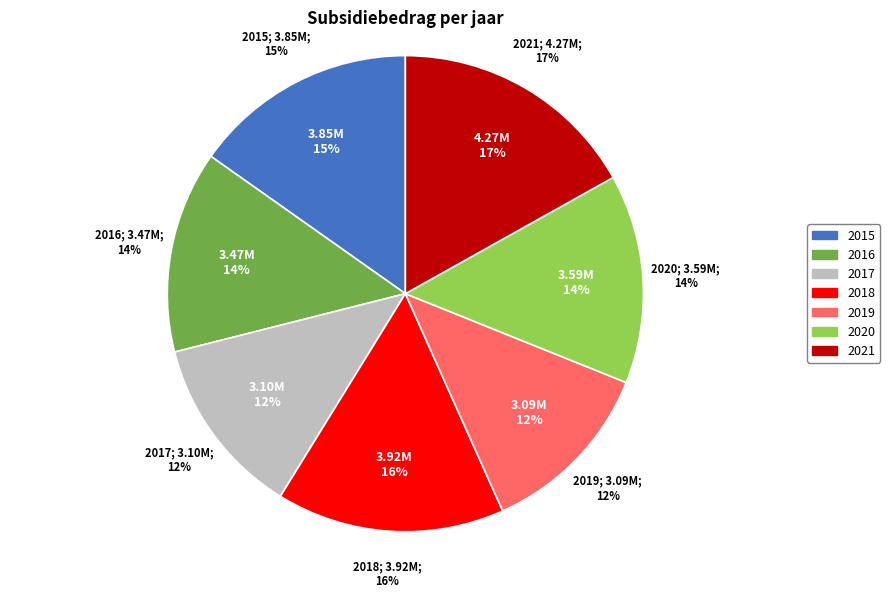

Between 2016 and 2021, which is larger?

2021